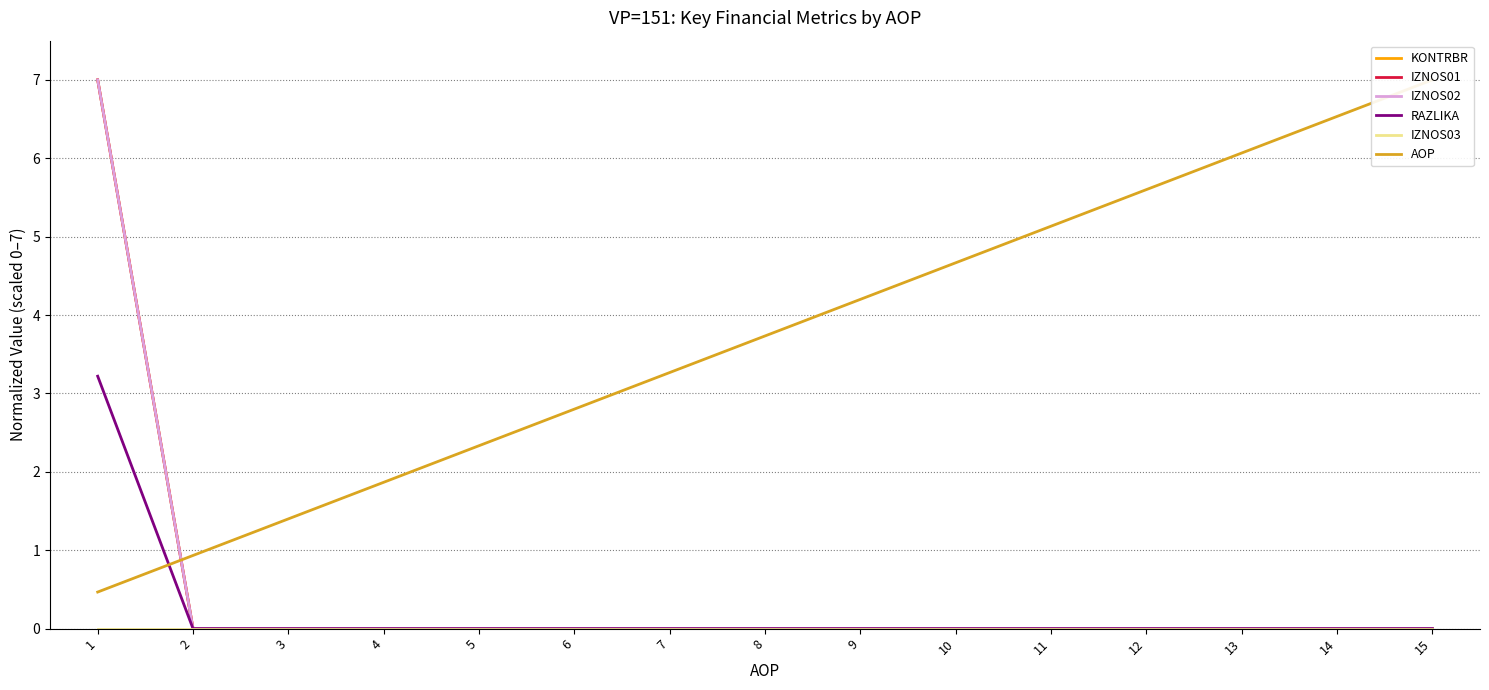

Does the chart have visible grid lines?

Yes